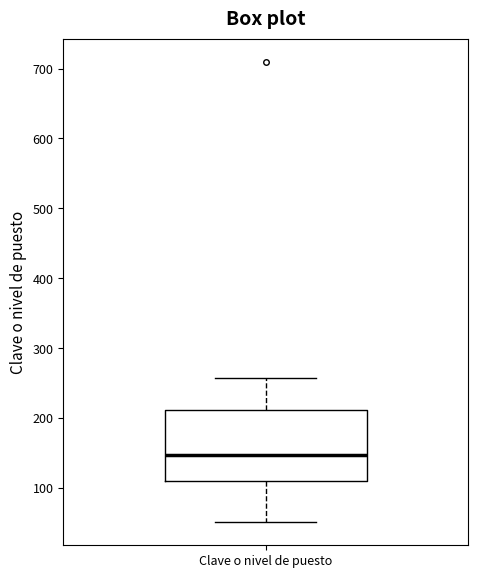

Where does the upper whisker of the box for Clave o nivel de puesto end on the y-axis? The values are not printed on the chart, so give them approximately, as read against the axis.

260